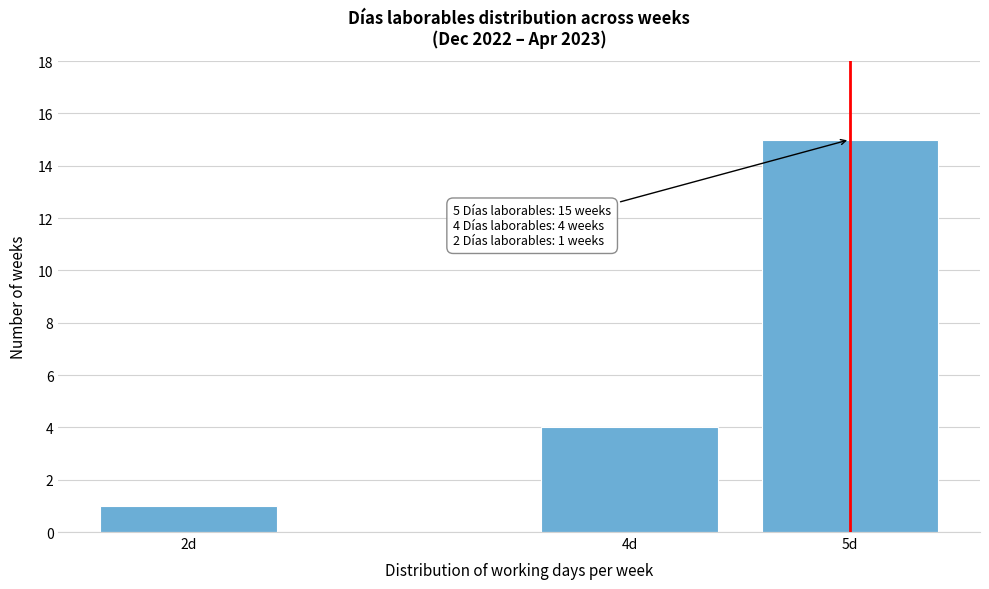

Reading left to right, list all the values displayed in this chart.

1	4	15